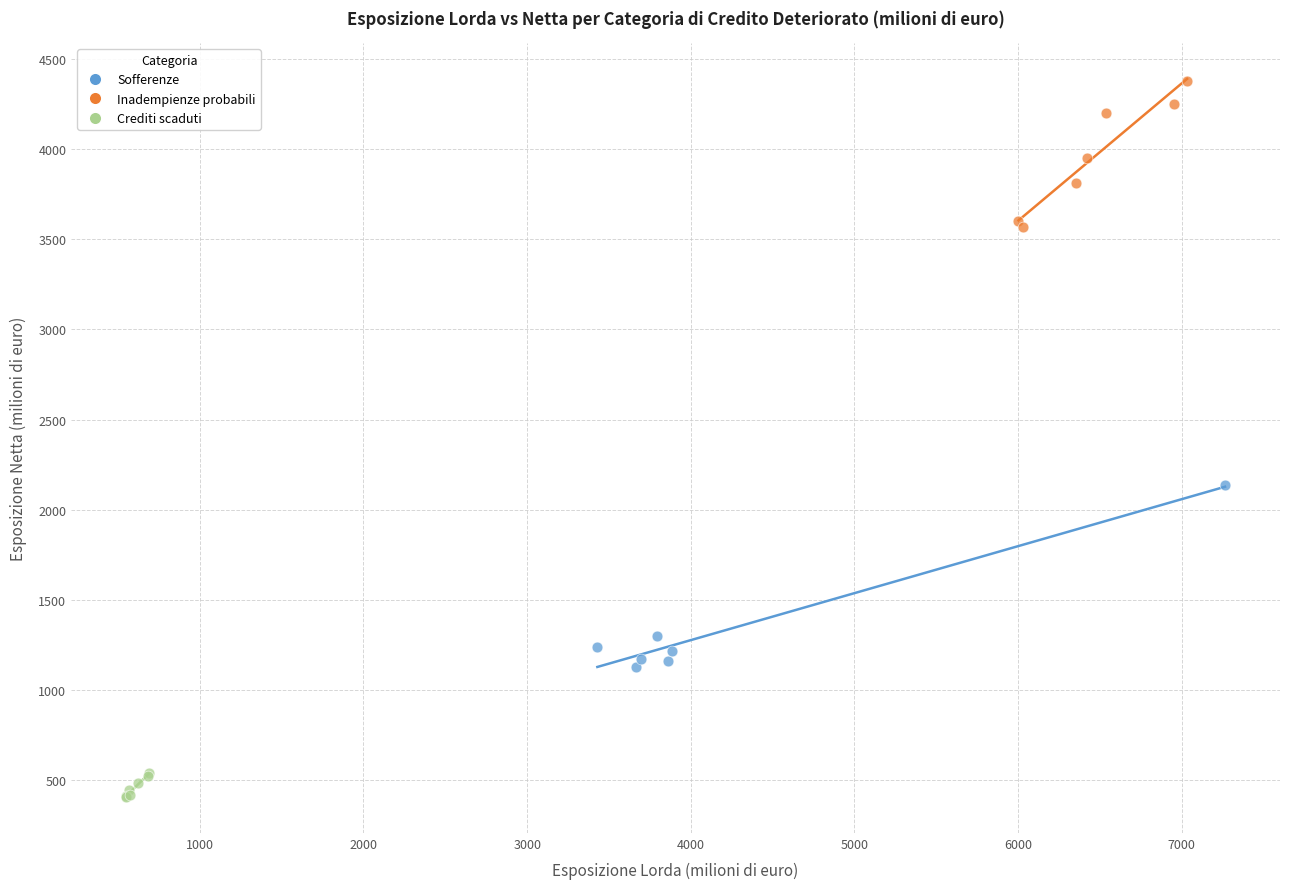

Which series has the widest spread of Y values?

Sofferenze